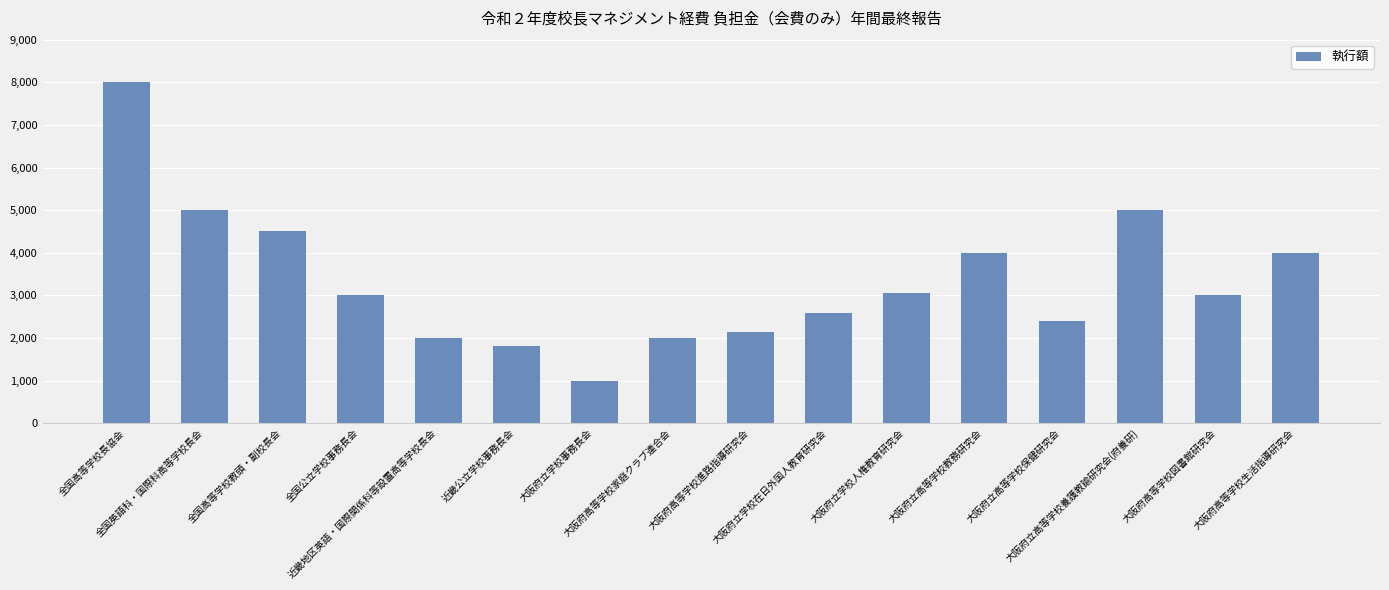

At which label does the data first exceed 3000?

全国高等学校長協会